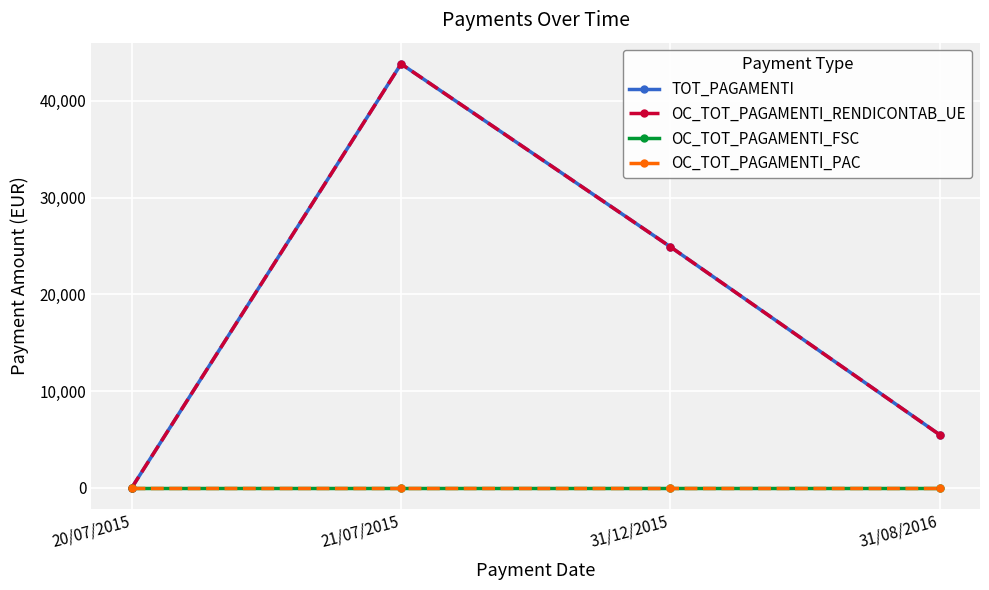

What is the label of the 1st point from the left?

20/07/2015